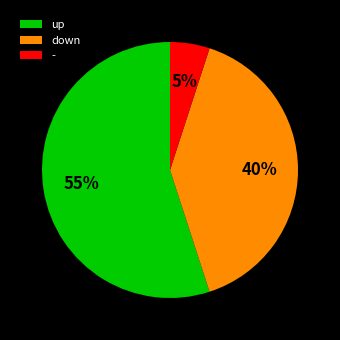

Which category has the biggest portion of the pie?

up